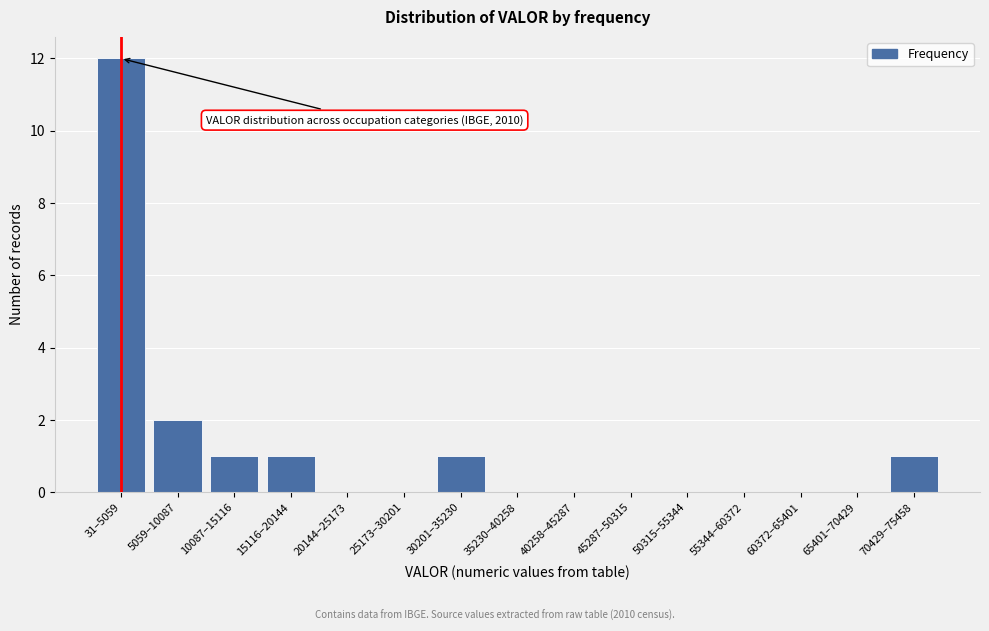

Reading right to left, what are all the values shown in this chart?

70429–75458=1	65401–70429=0	60372–65401=0	55344–60372=0	50315–55344=0	45287–50315=0	40258–45287=0	35230–40258=0	30201–35230=1	25173–30201=0	20144–25173=0	15116–20144=1	10087–15116=1	5059–10087=2	31–5059=12